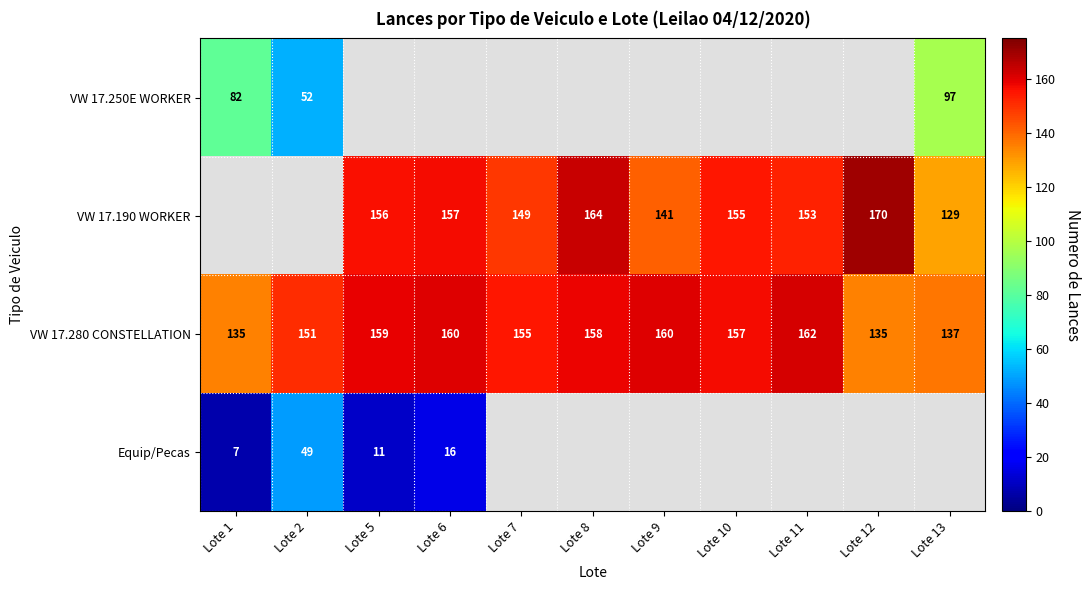

Is the value of VW 17.280 CONSTELLATION at Lote 10 greater than the value of VW 17.190 WORKER at Lote 13?

Yes